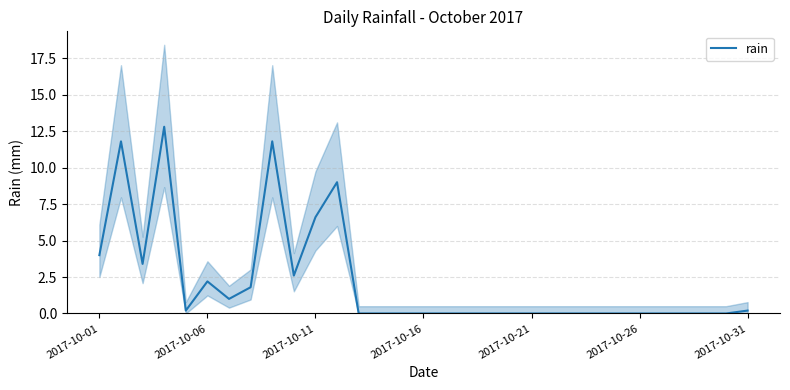

True or false: the data shows 7.0 at 23.

False